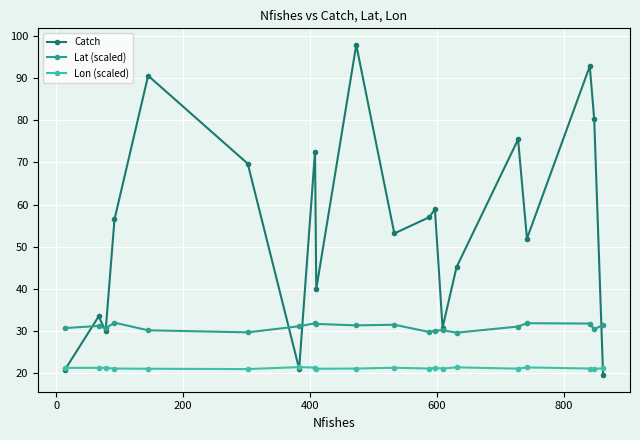

What is the value of the Lon (scaled) point at the 6th from the left?

21.0